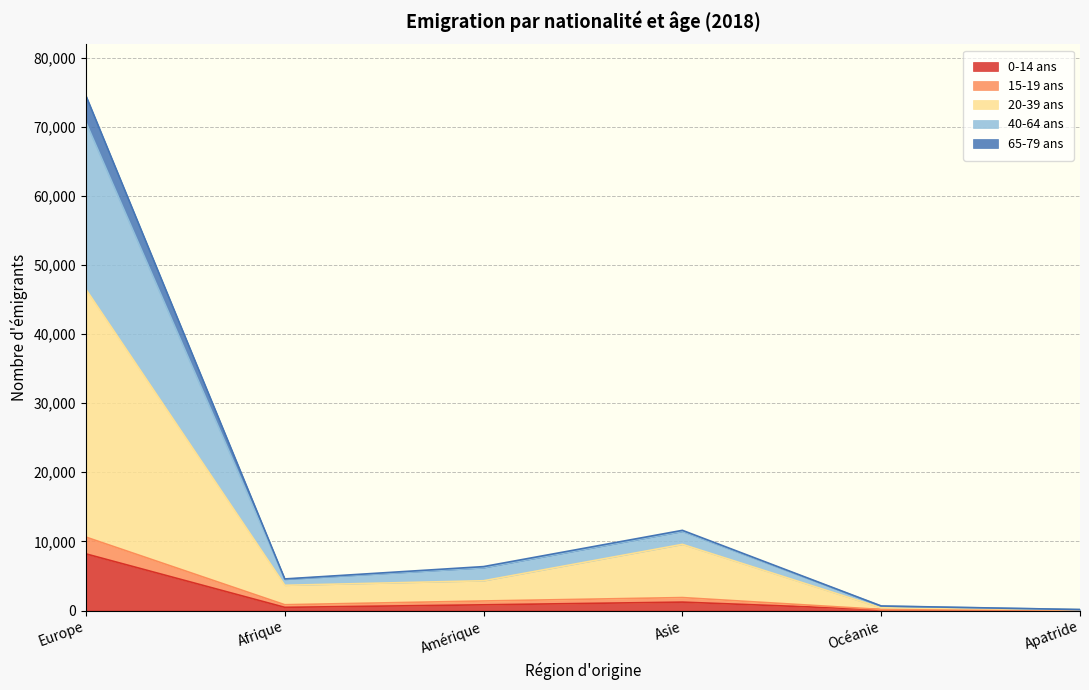

Between Asie and Europe, which is larger?

Europe